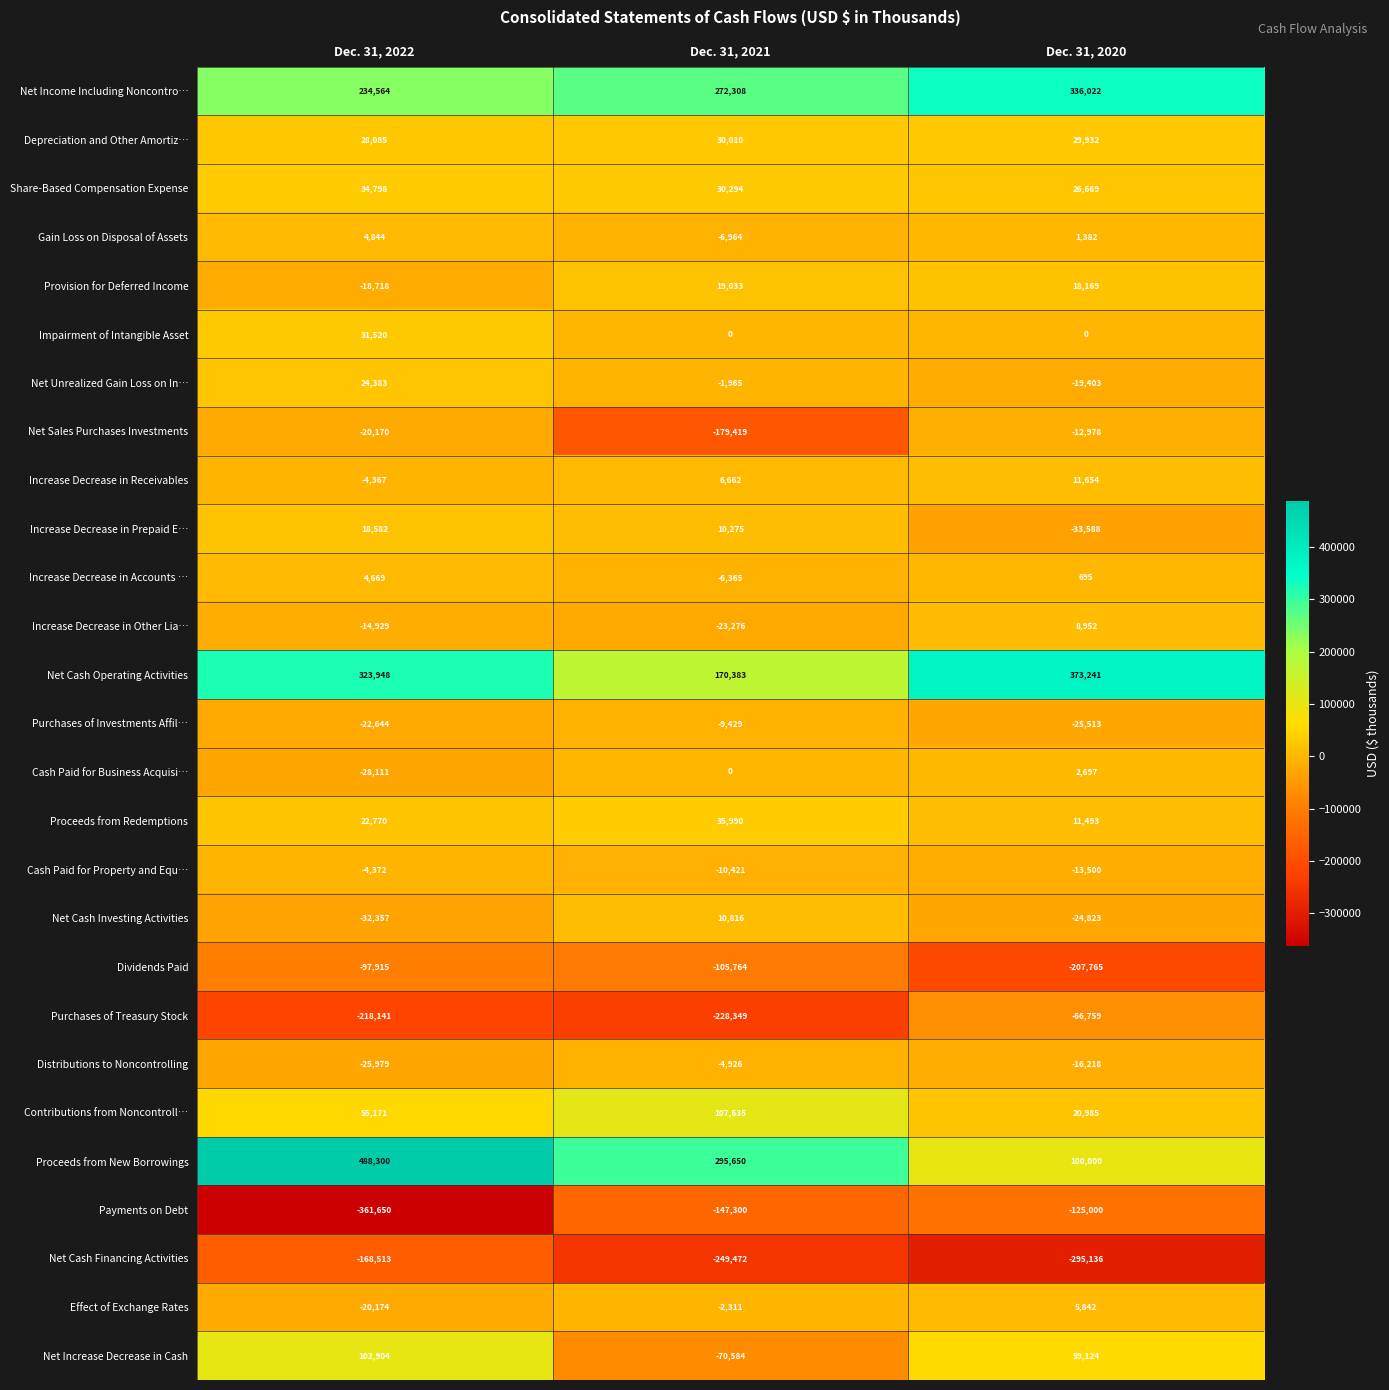

What is the sum of the Increase Decrease in Prepaid E… values at Dec. 31, 2020 and Dec. 31, 2022?

-15006